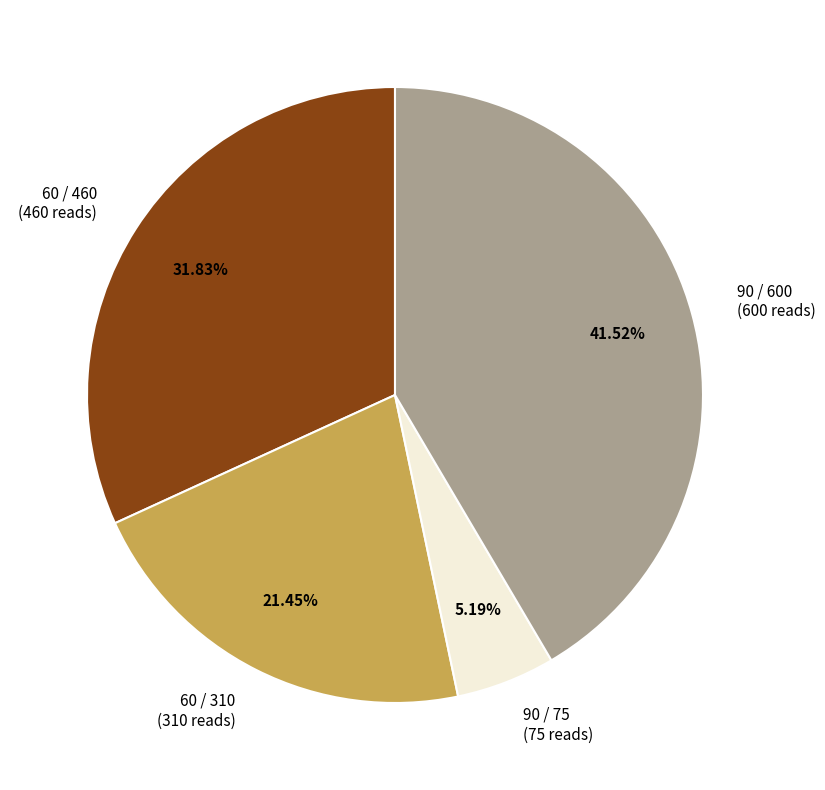

What is the largest slice in the pie chart?

90 / 600